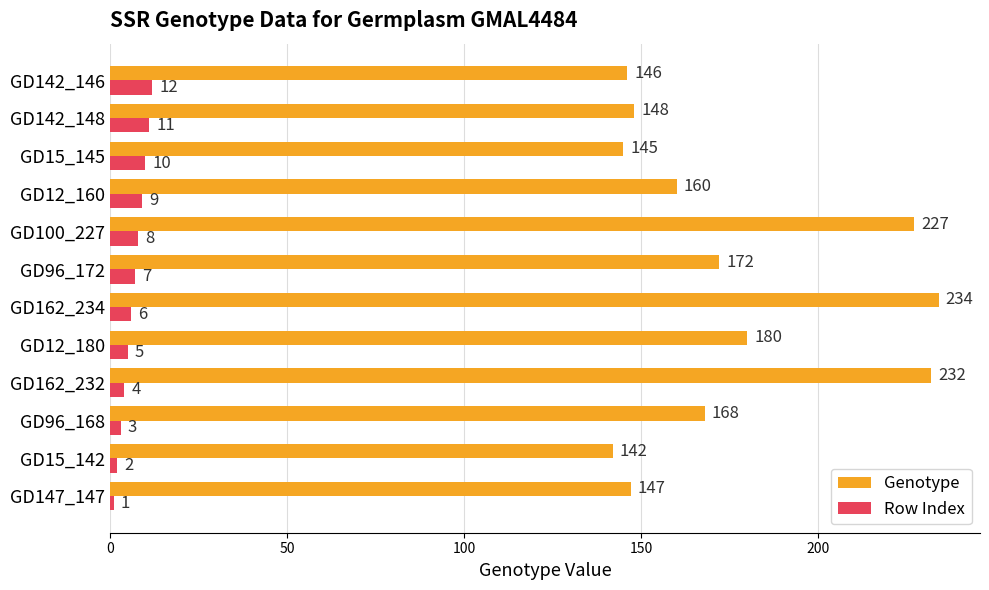

List the series in order of their overall mean, lowest first.

Row Index, Genotype